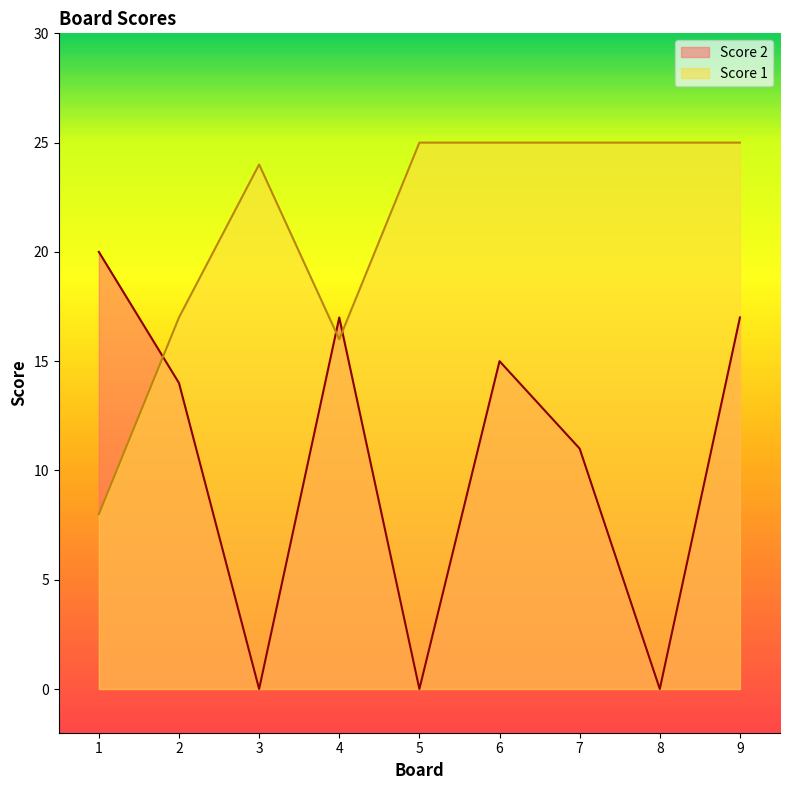

Which series has the largest range (max minus min)?

Score 2